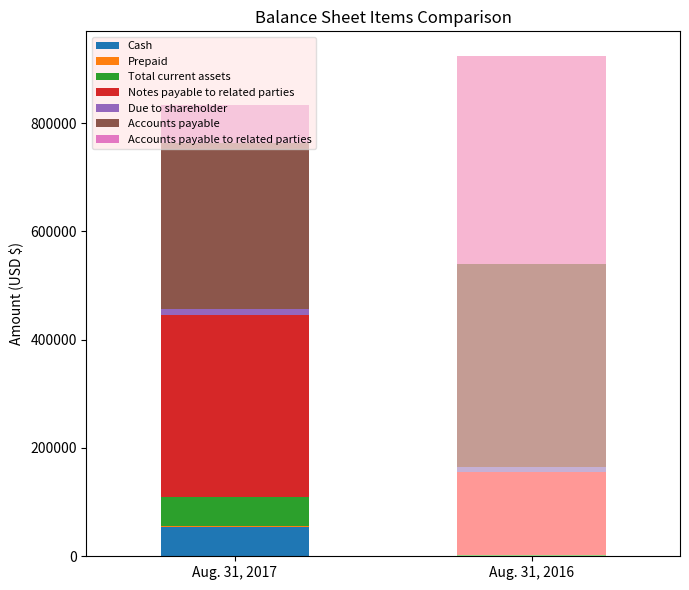

True or false: Aug. 31, 2017 has a value of 750 at Prepaid.

True